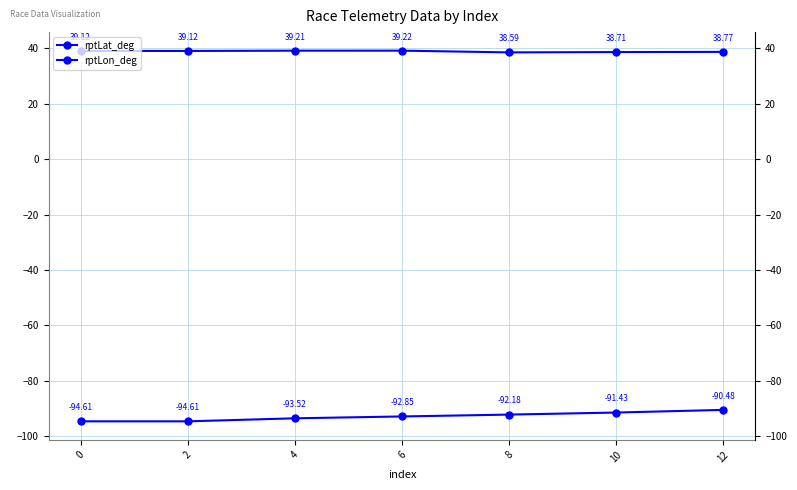

What are all the series names shown in the legend?

rptLat_deg, rptLon_deg